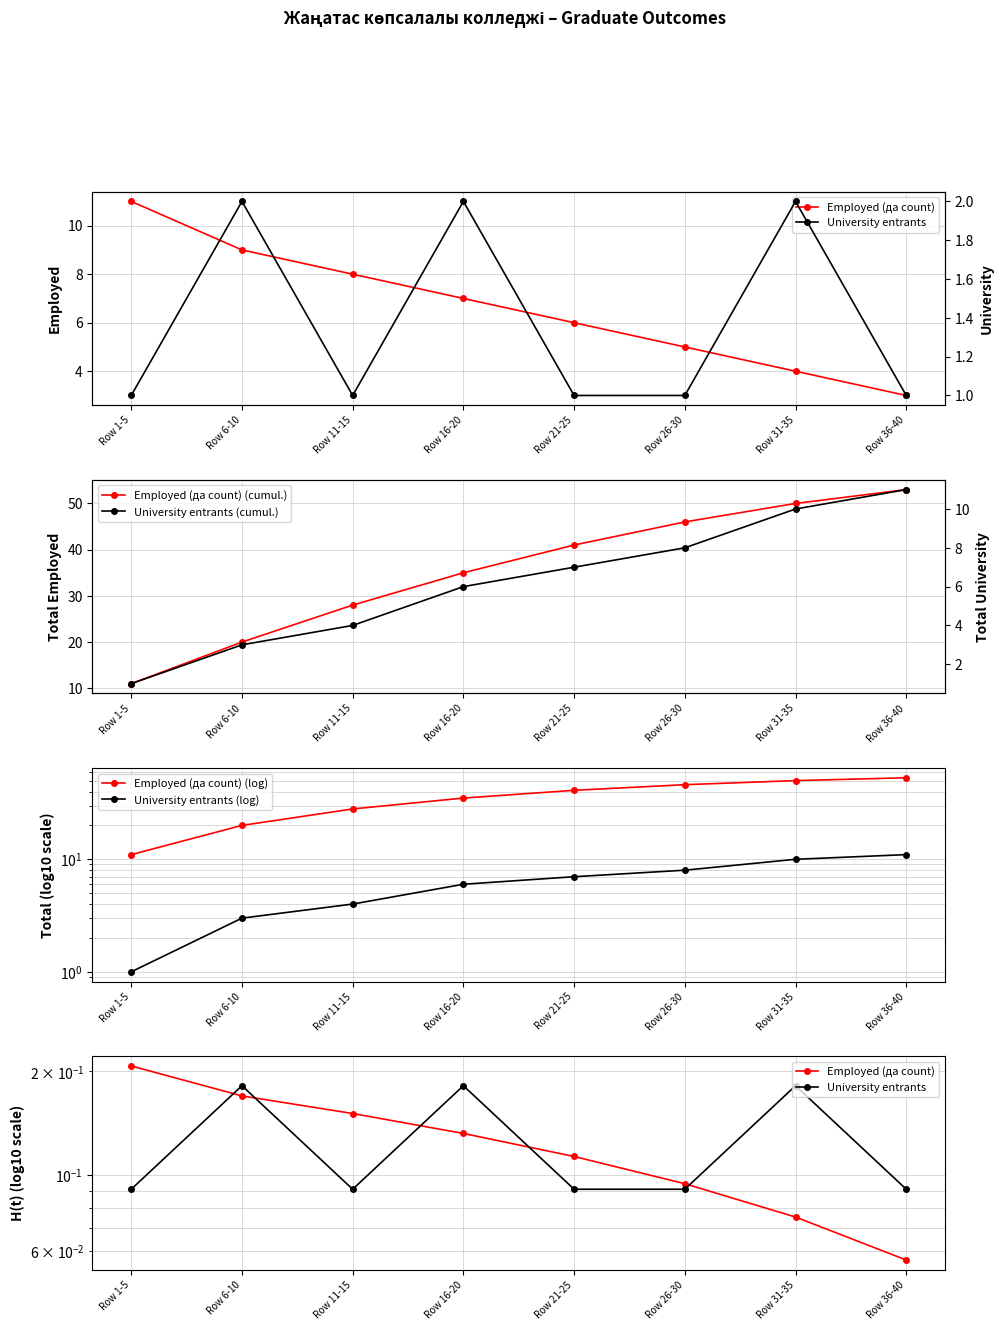

At Row 36-40, list the series in order from smallest to largest.

Employed (да count), University entrants, University entrants (cumul.), University entrants (log), Employed (да count) (cumul.), Employed (да count) (log)